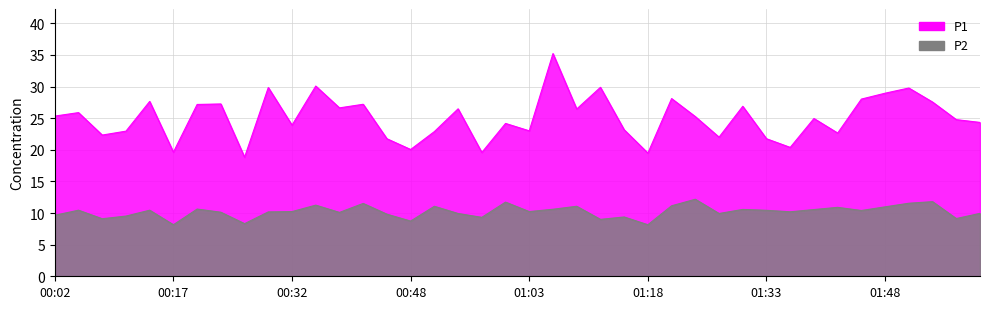

Reading left to right, what are all the values shown in this chart?

P1: 00:02=25.3	00:05=25.9	00:08=22.3	00:11=22.9	00:14=27.6	00:17=19.6	00:20=27.2	00:23=27.2	00:26=18.8	00:29=29.9	00:32=23.9	00:35=30.1	00:39=26.6	00:42=27.2	00:45=21.8	00:48=20.1	00:51=22.9	00:54=26.5	00:57=19.6	01:00=24.2	01:03=23.0	01:06=35.2	01:09=26.4	01:12=29.9	01:15=23.2	01:18=19.5	01:21=28.1	01:24=25.2	01:27=22.0	01:30=26.9	01:33=21.8	01:36=20.4	01:39=24.9	01:42=22.6	01:45=28.0	01:48=28.9	01:51=29.8	01:54=27.6	01:57=24.8	02:00=24.3
P2: 00:02=9.7	00:05=10.4	00:08=9.1	00:11=9.5	00:14=10.4	00:17=8.2	00:20=10.6	00:23=10.1	00:26=8.3	00:29=10.2	00:32=10.2	00:35=11.2	00:39=10.1	00:42=11.5	00:45=9.8	00:48=8.7	00:51=11.1	00:54=9.9	00:57=9.3	01:00=11.7	01:03=10.2	01:06=10.6	01:09=11.1	01:12=9.0	01:15=9.4	01:18=8.2	01:21=11.2	01:24=12.2	01:27=9.9	01:30=10.6	01:33=10.4	01:36=10.2	01:39=10.6	01:42=10.9	01:45=10.4	01:48=11.0	01:51=11.6	01:54=11.8	01:57=9.1	02:00=9.9